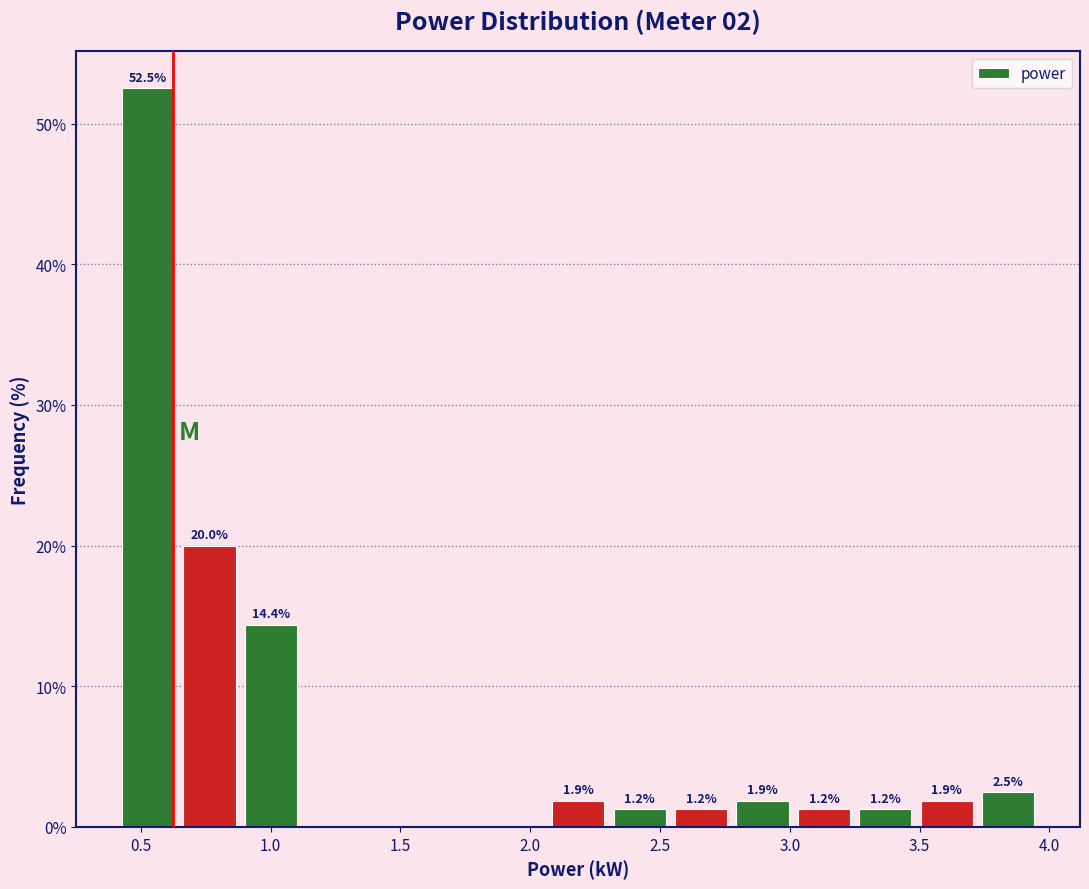

Over which range of the x-axis is the bar tallest?

0.40 to 0.65